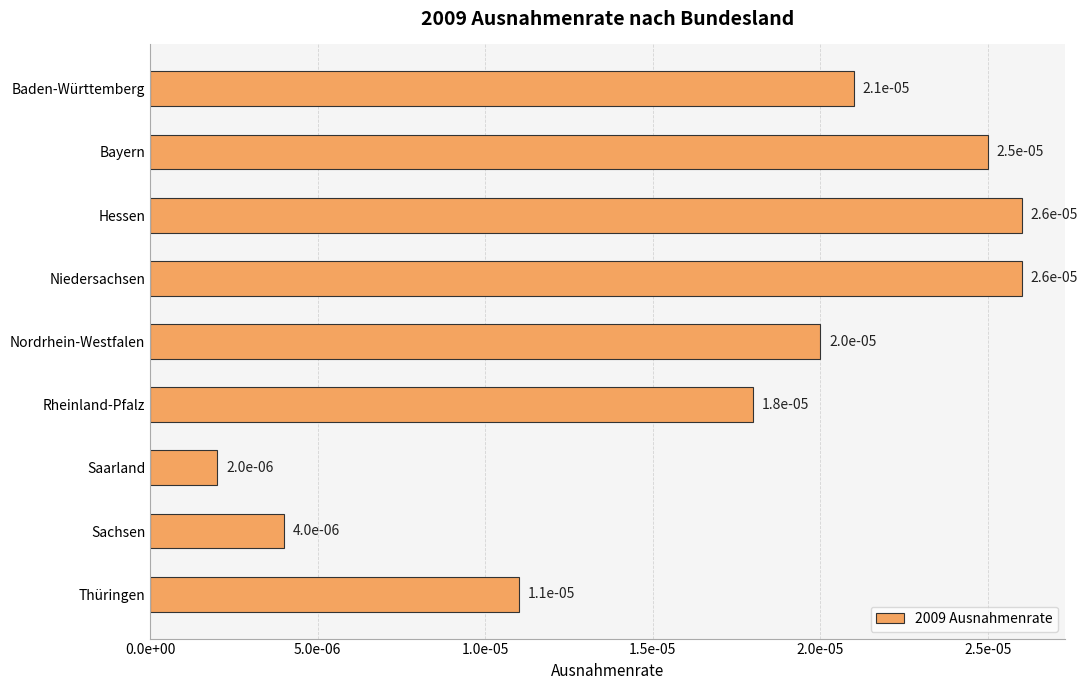

Does the chart contain any negative values?

No